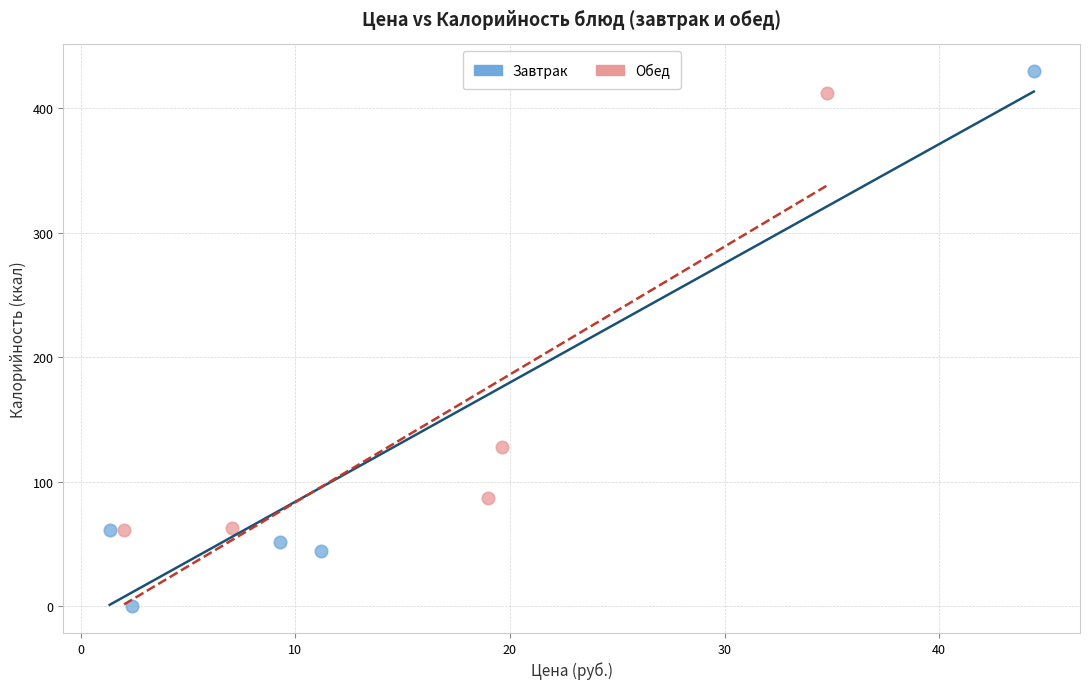

Which series reaches the maximum Y coordinate?

Завтрак